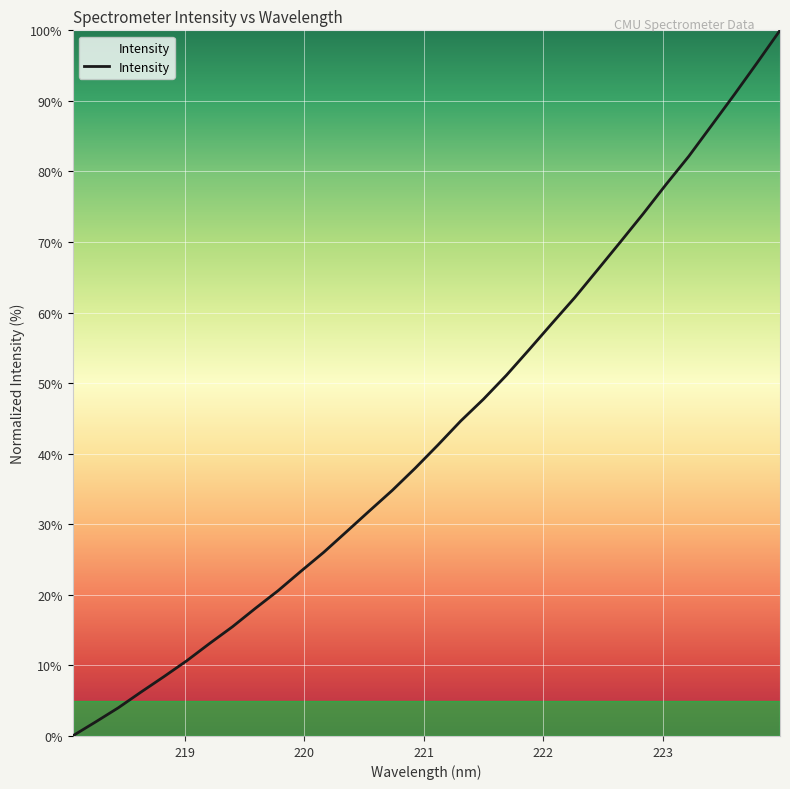

What is the greatest value displayed?

100.0